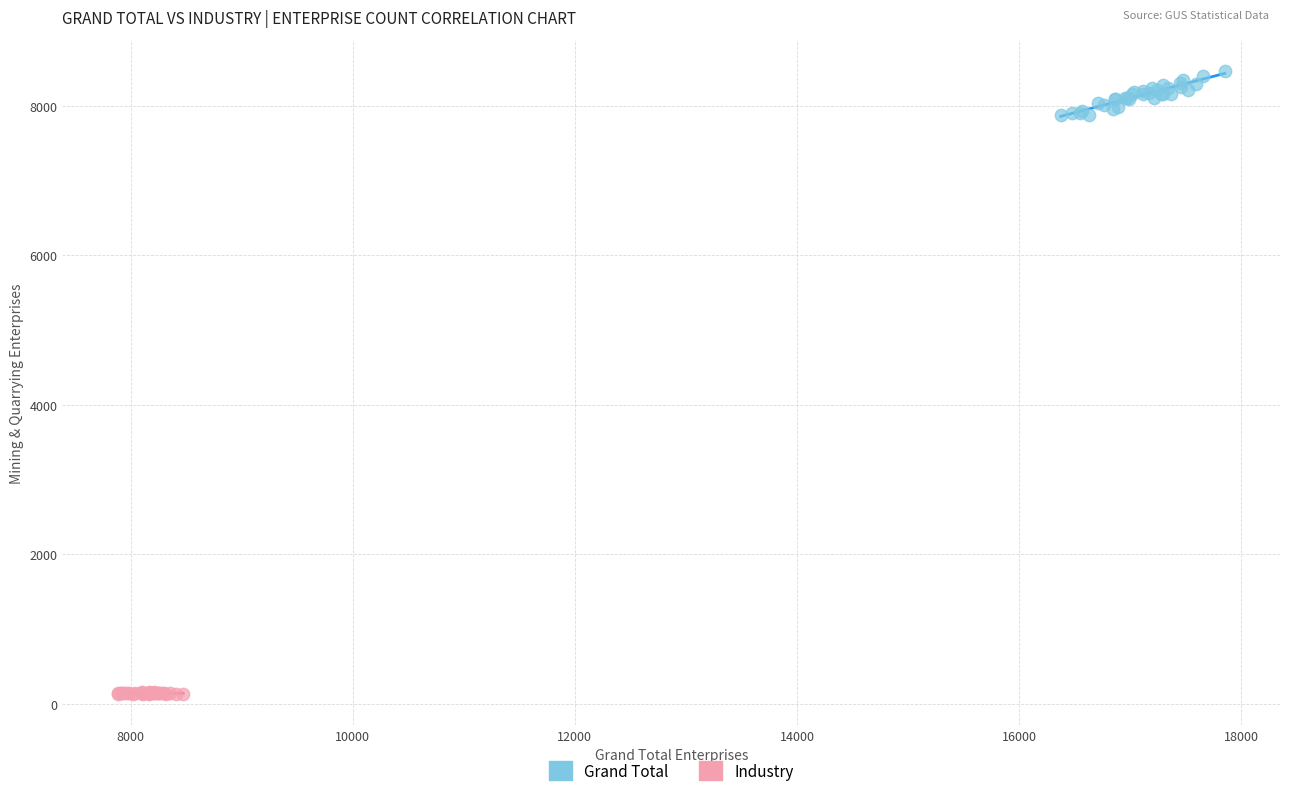

Which series contains the lowest Y value?

Industry